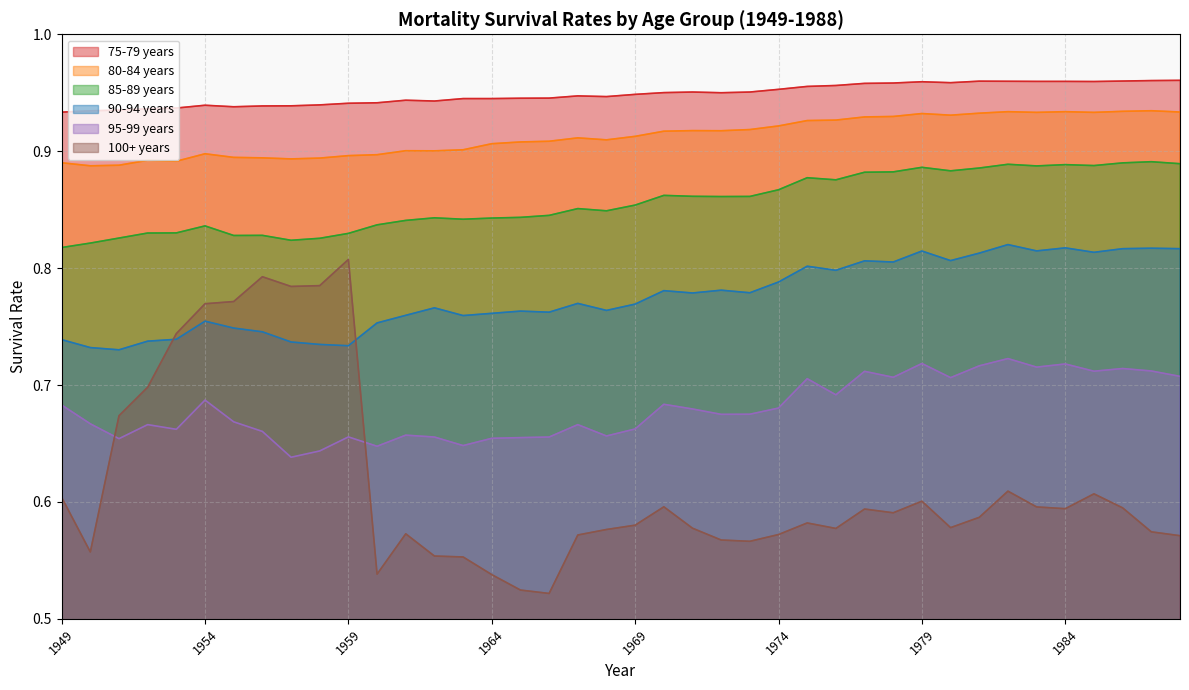

What is the maximum value shown in the chart?

1.0